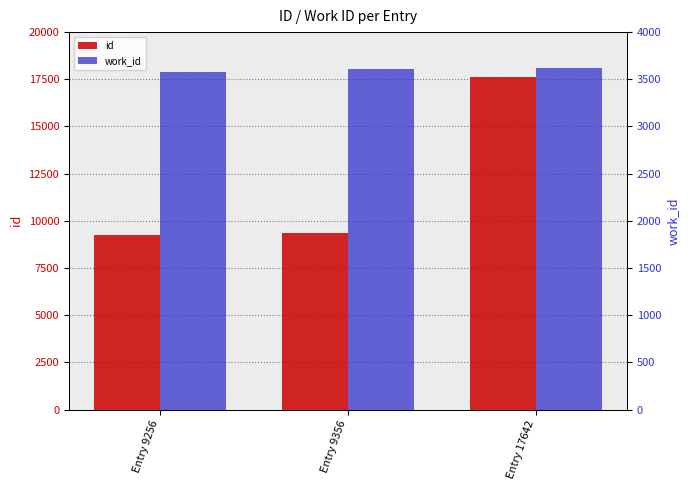

The id series shows 9256 at Entry 9256. True or false?

True